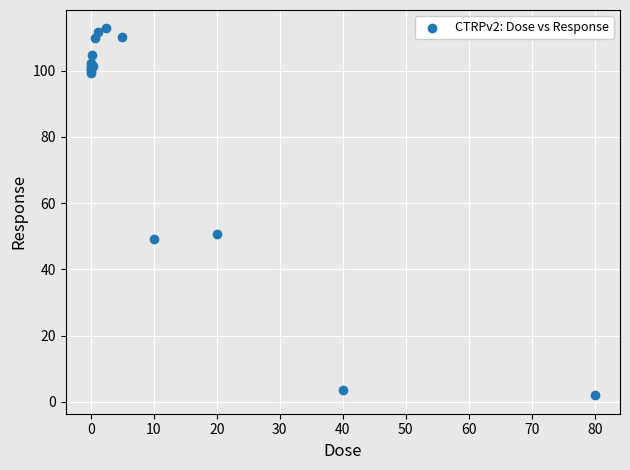

What Y value in the scatter plot is closest to 57?

50.7